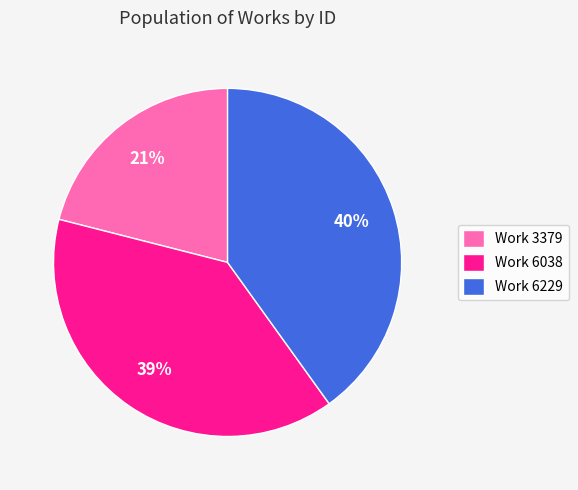

Is it true that Work 6229 is 40% of the pie?

True